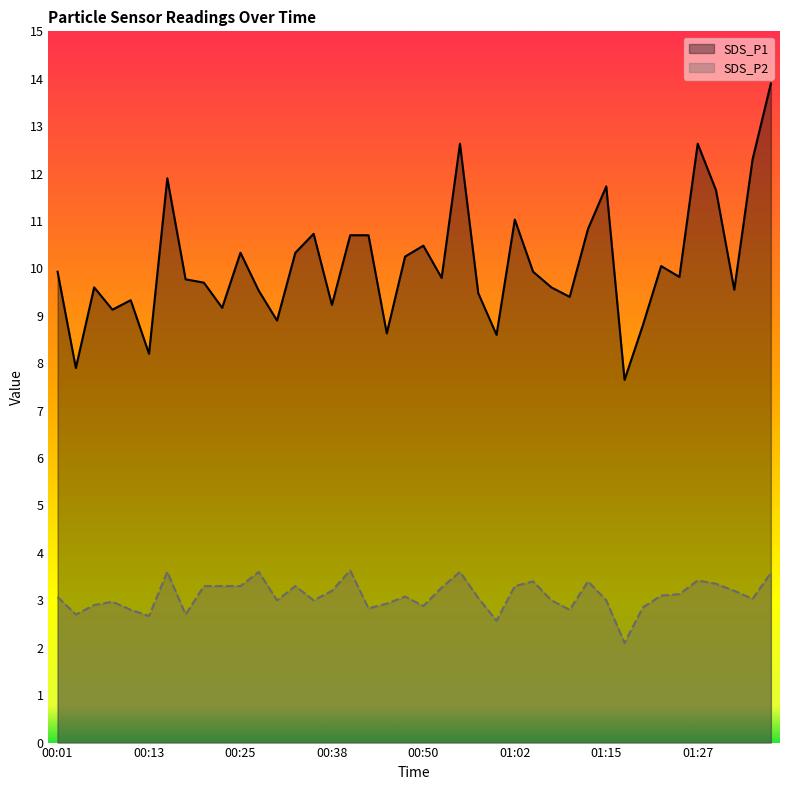

What is the sum of all SDS_P1 values?

403.8